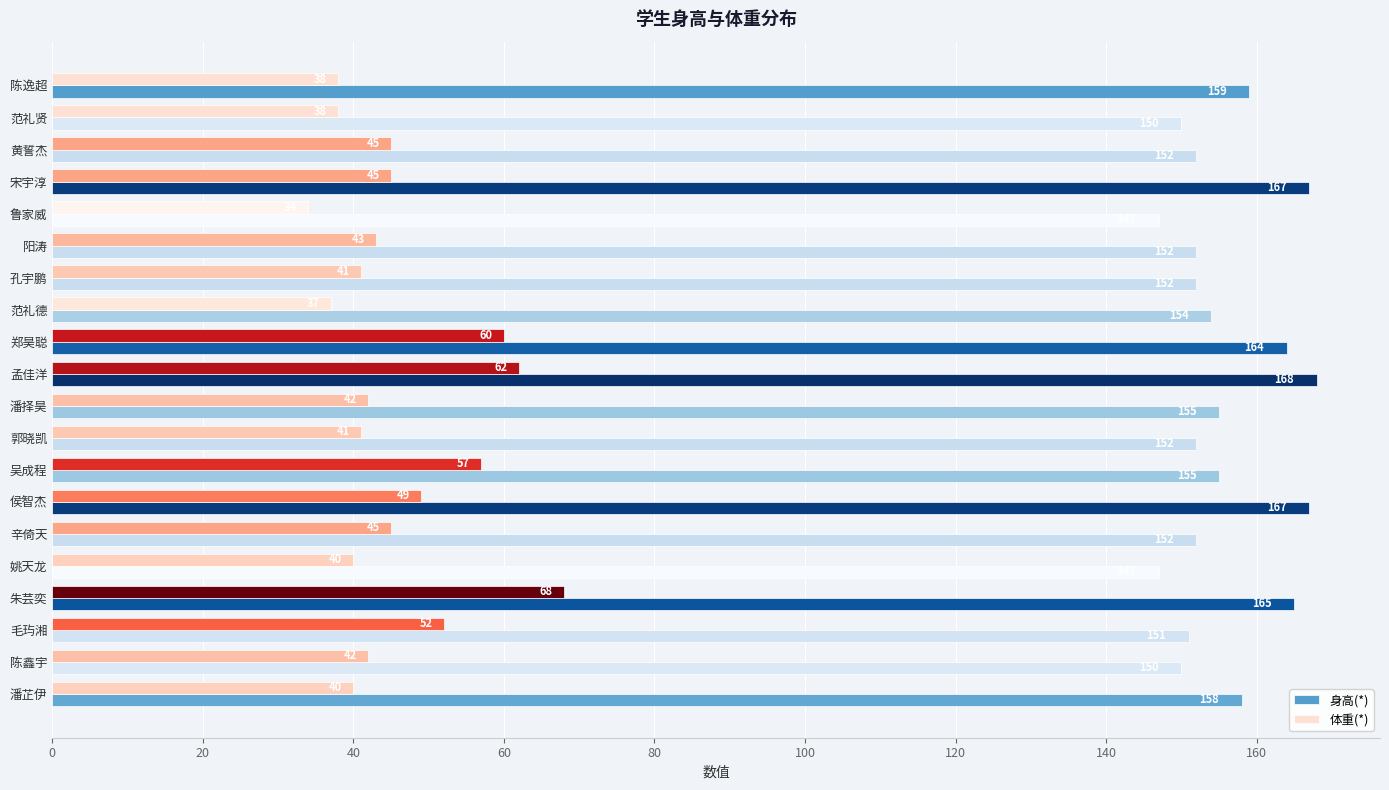

Is the value of 身高(*) at 黄誓杰 greater than the value of 体重(*) at 陈鑫宇?

Yes